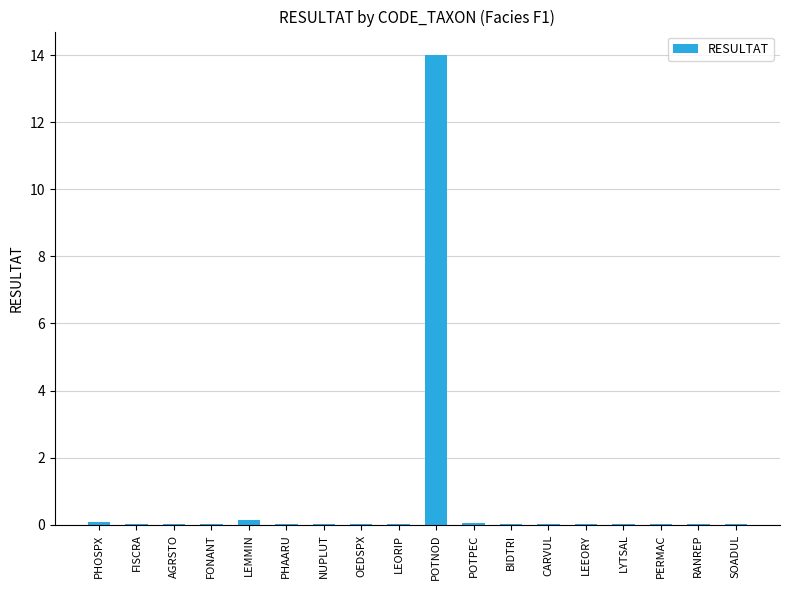

What is the sum of the values at PHOSPX and NUPLUT?

0.1